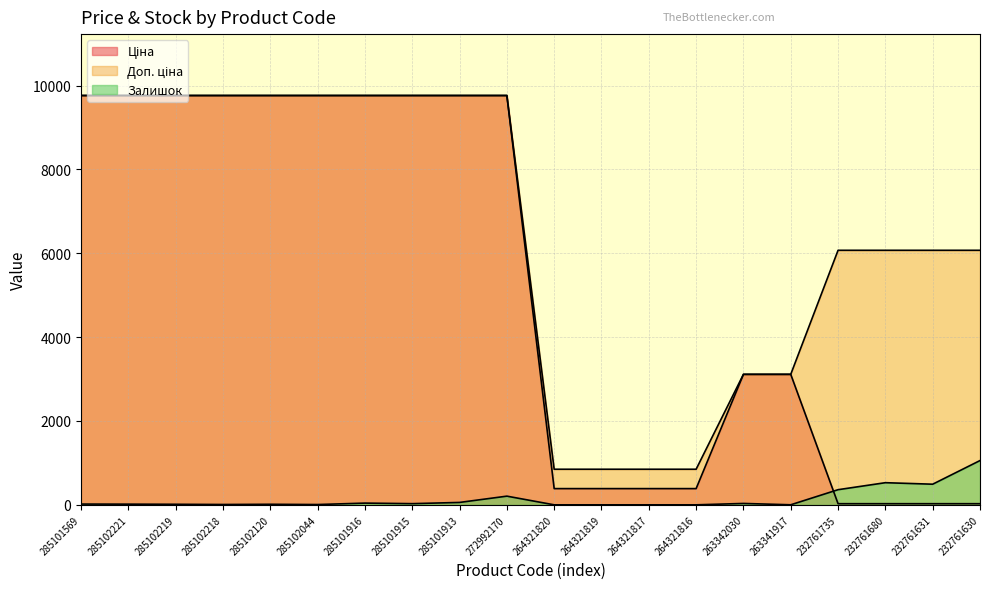

What is the greatest value displayed?

9764.4